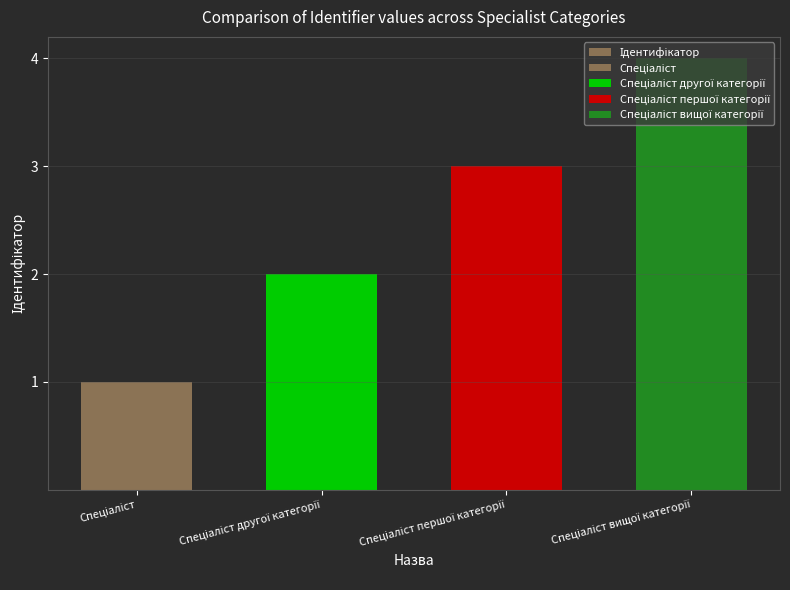

List the labels in order of value, largest first.

Спеціаліст вищої категорії, Спеціаліст першої категорії, Спеціаліст другої категорії, Спеціаліст